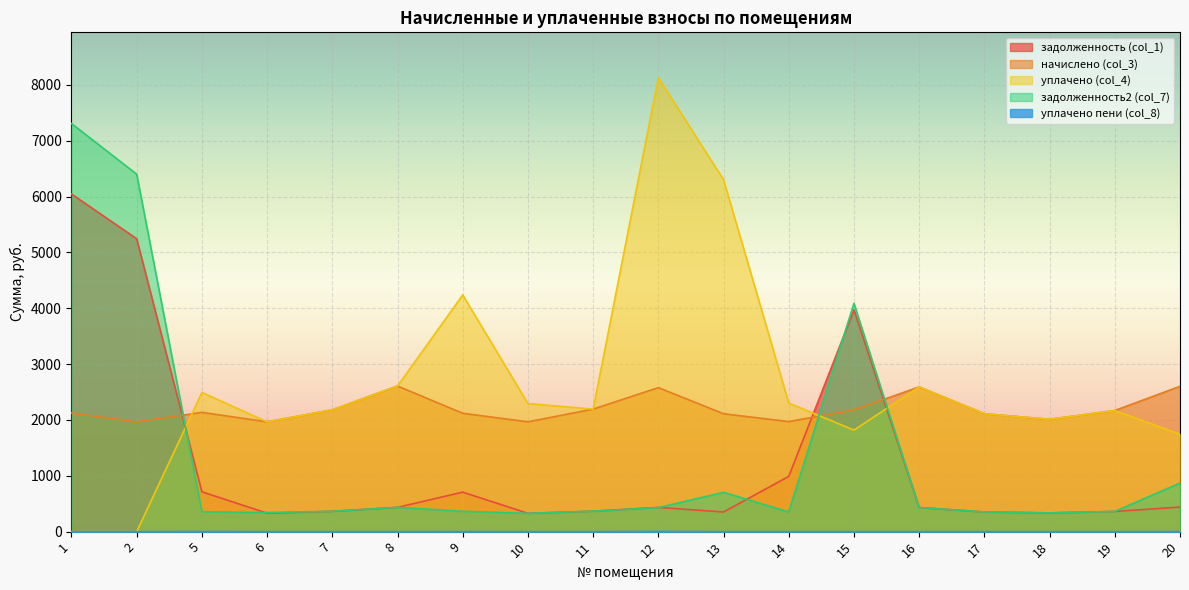

What is the average value of the начислено (col_3) series?

2199.6